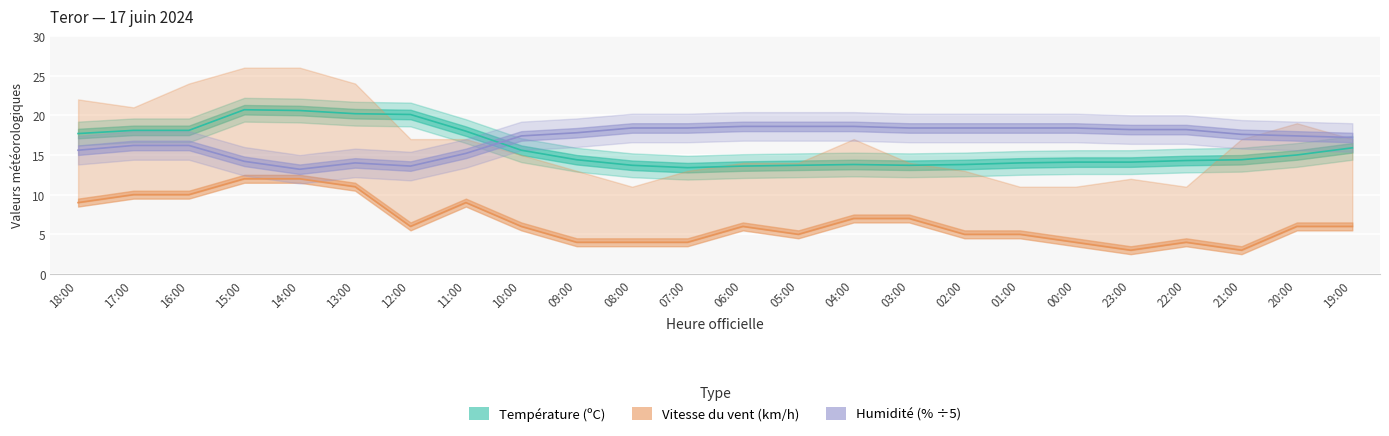

Which category has the highest value across all series?

15:00